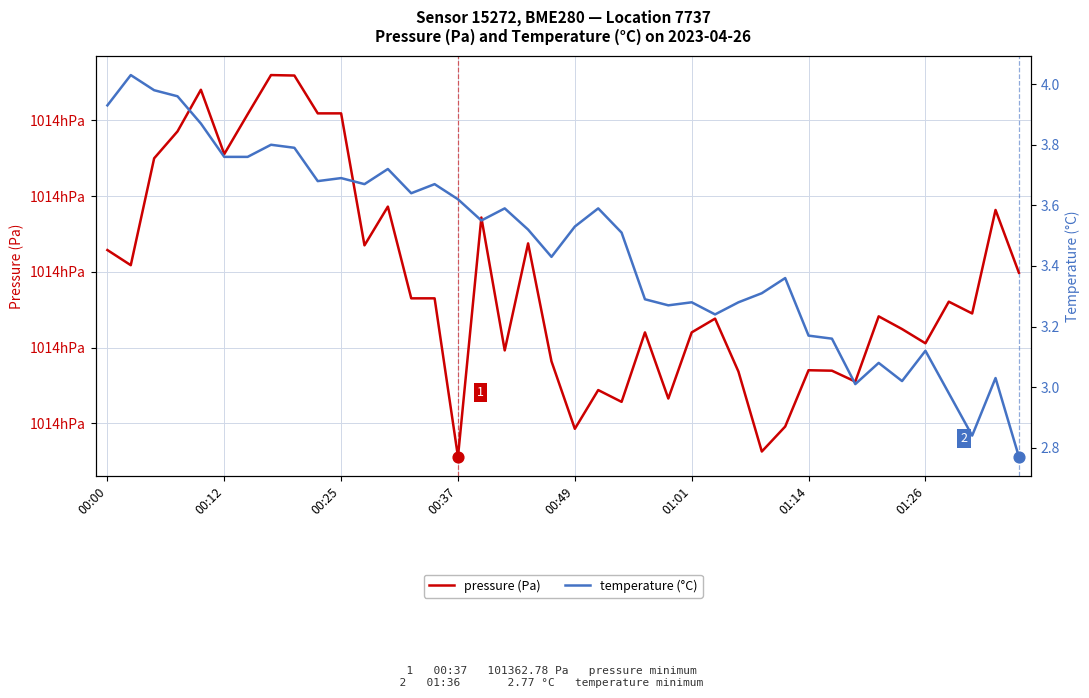

At how many categories does at least one series exceed 69202?

40